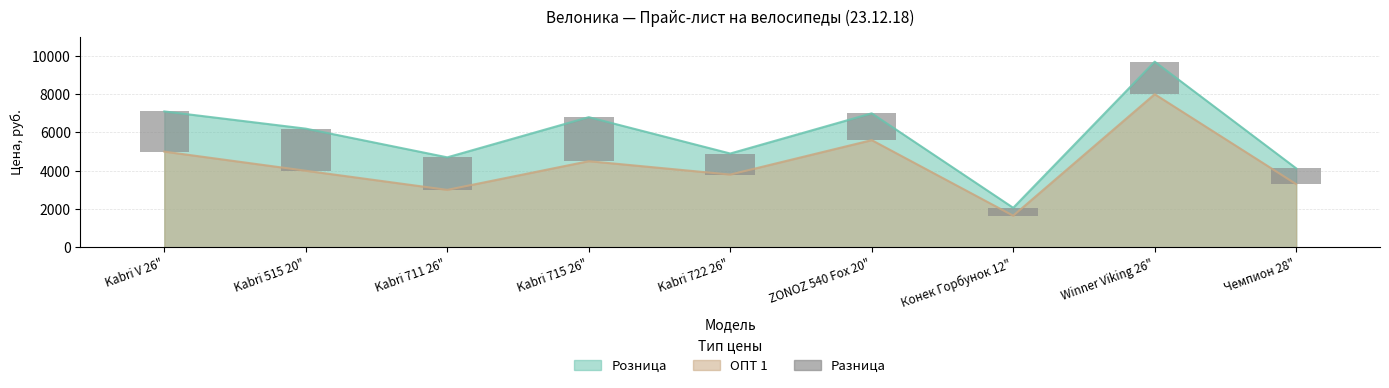

Where does the data first go above 1700?

Kabri V 26"